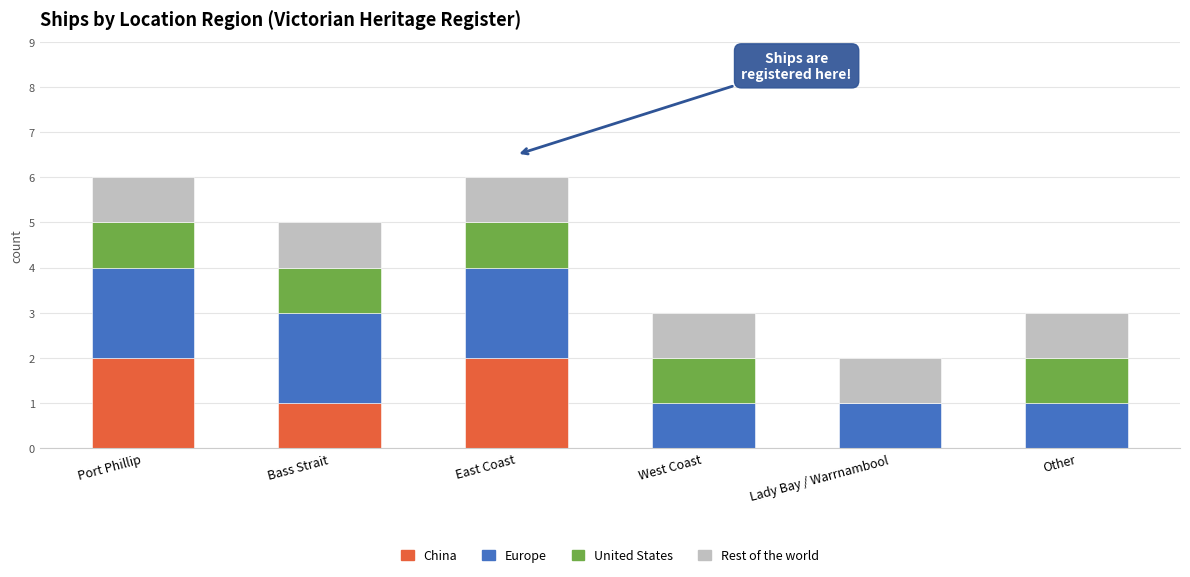

The China series shows 1 at West Coast. True or false?

False